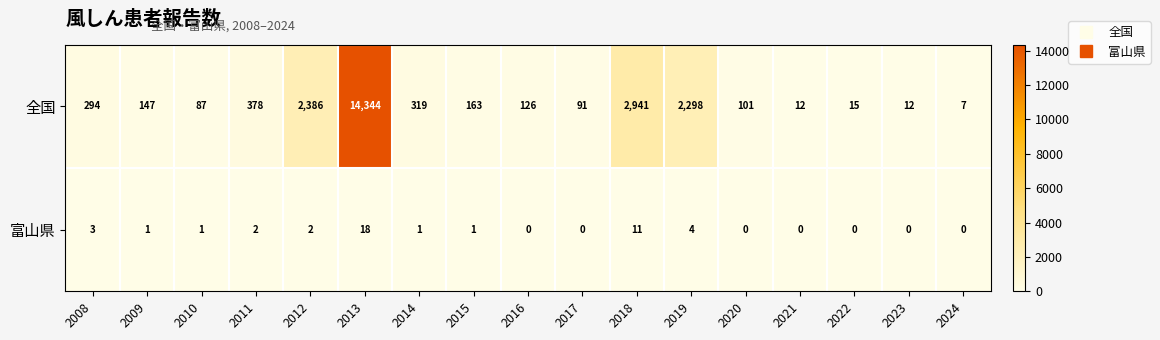

List the series in order of their overall mean, highest first.

全国, 富山県